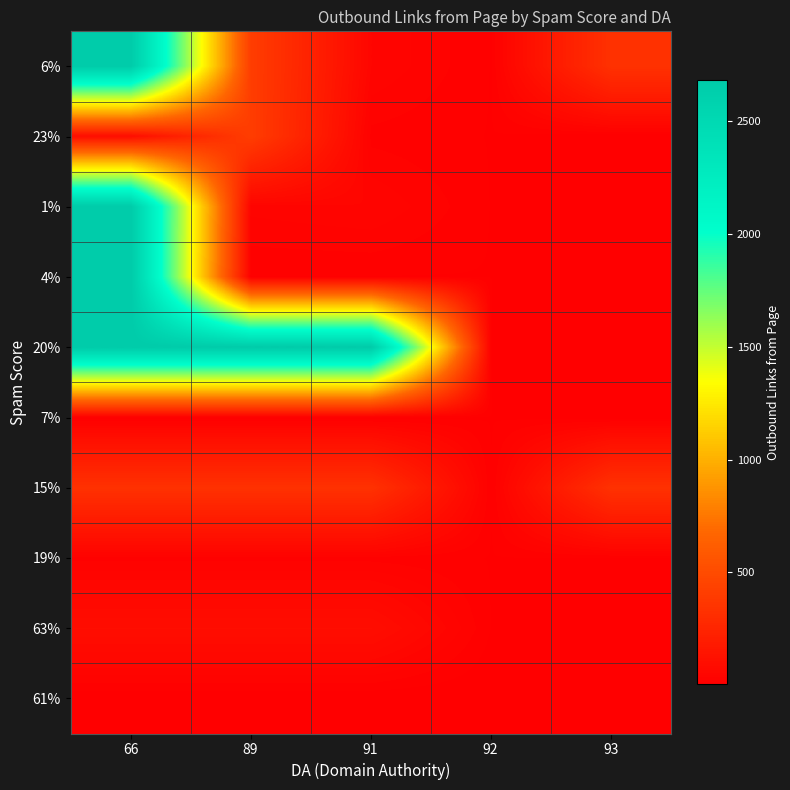

Reading left to right, transcribe all the data shown in this chart.

6%: 66=2682	89=407	91=44	92=12	93=331
23%: 66=97	89=407	91=19	92=12	93=4
1%: 66=2682	89=37	91=44	92=12	93=4
4%: 66=2682	89=12	91=12	92=12	93=2
20%: 66=2682	89=2682	91=2682	92=12	93=4
7%: 66=4	89=4	91=4	92=12	93=4
15%: 66=331	89=331	91=331	92=12	93=331
19%: 66=19	89=19	91=19	92=12	93=12
63%: 66=97	89=97	91=97	92=12	93=4
61%: 66=2	89=2	91=2	92=2	93=2